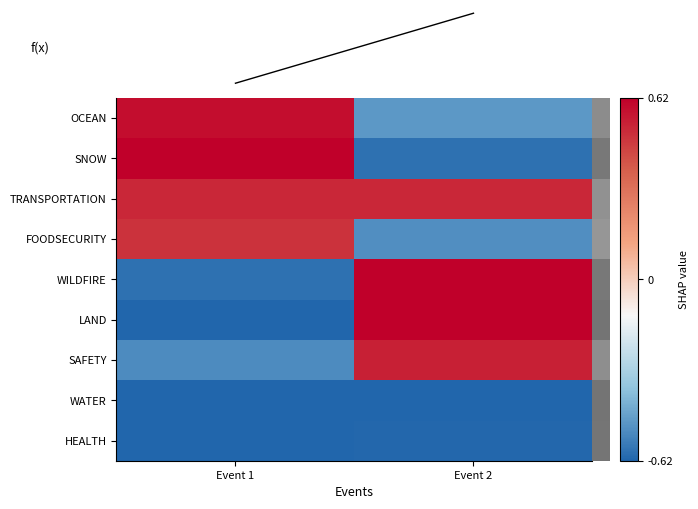

Is it true that HEALTH equals -0.2 at Event 2?

False